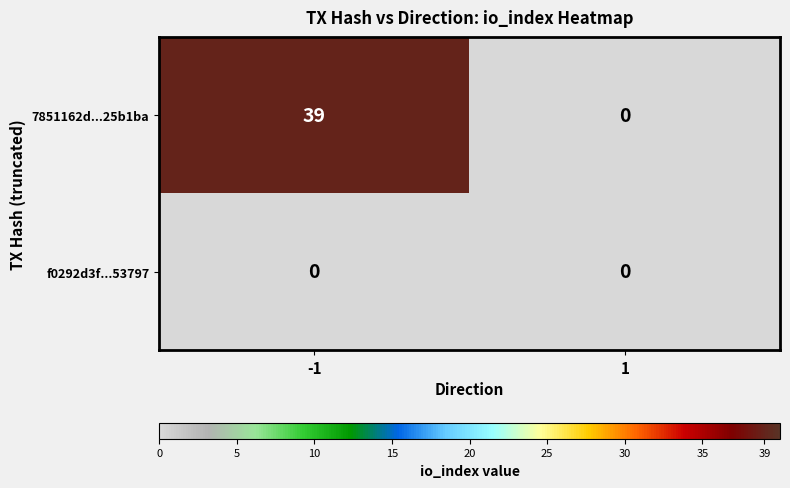

Rank the series at -1 from lowest to highest value.

f0292d3f...53797, 7851162d...25b1ba